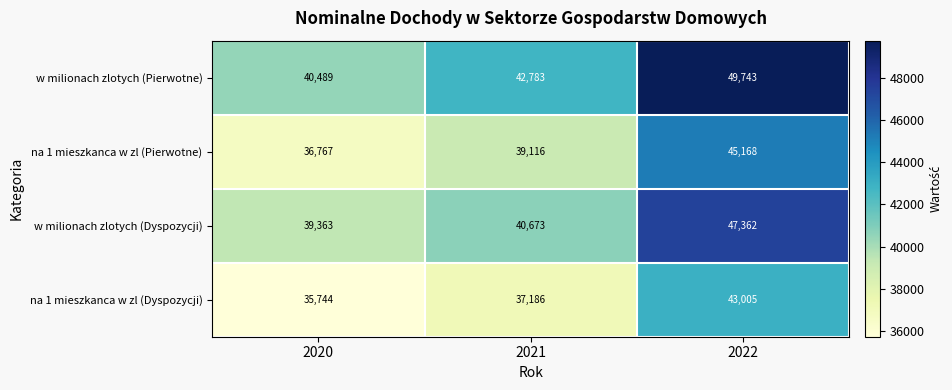

Count the na 1 mieszkanca w zl (Pierwotne) values in the range 36767 to 45168.

3